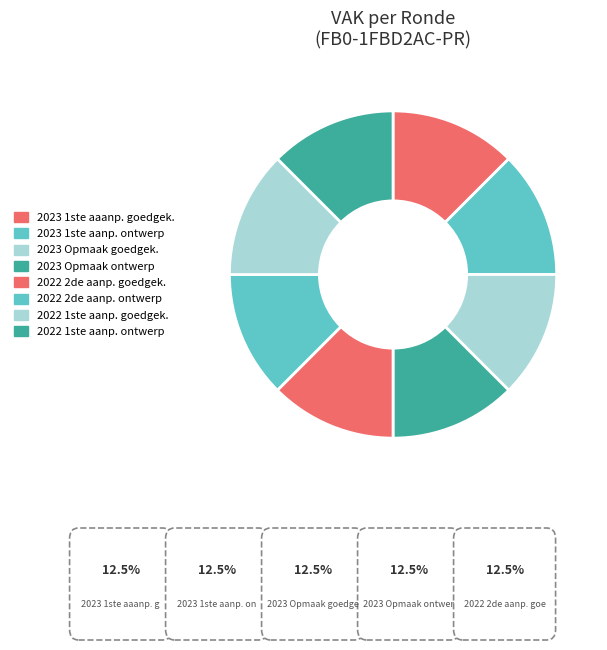

How many segments does this pie chart have?

8